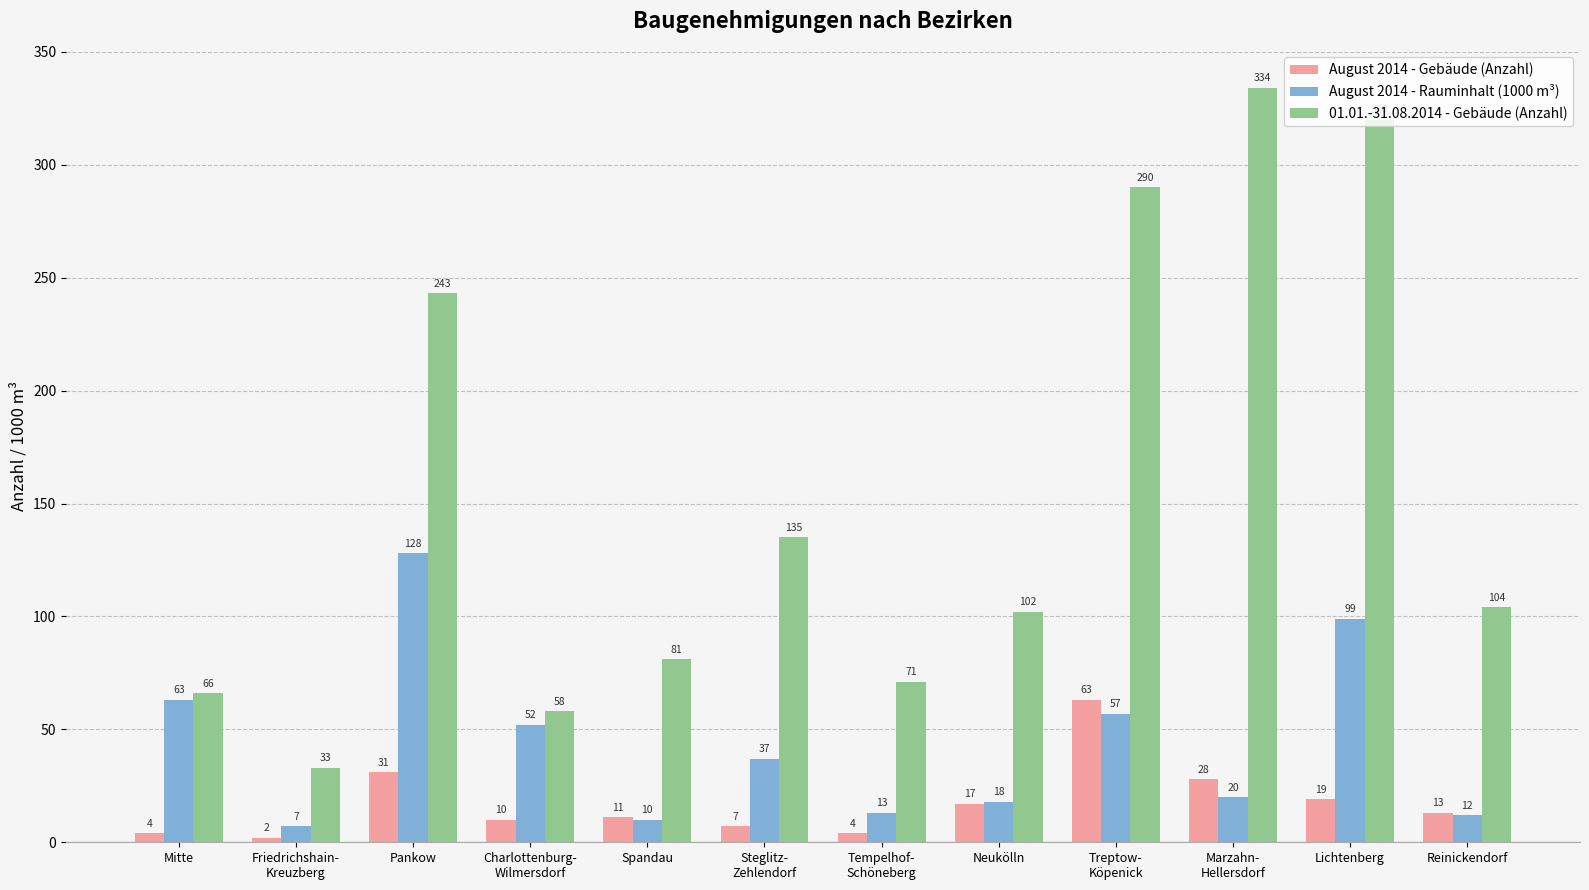

Which category has the lowest value in the 01.01.-31.08.2014 - Gebäude (Anzahl) series?

Friedrichshain-
Kreuzberg